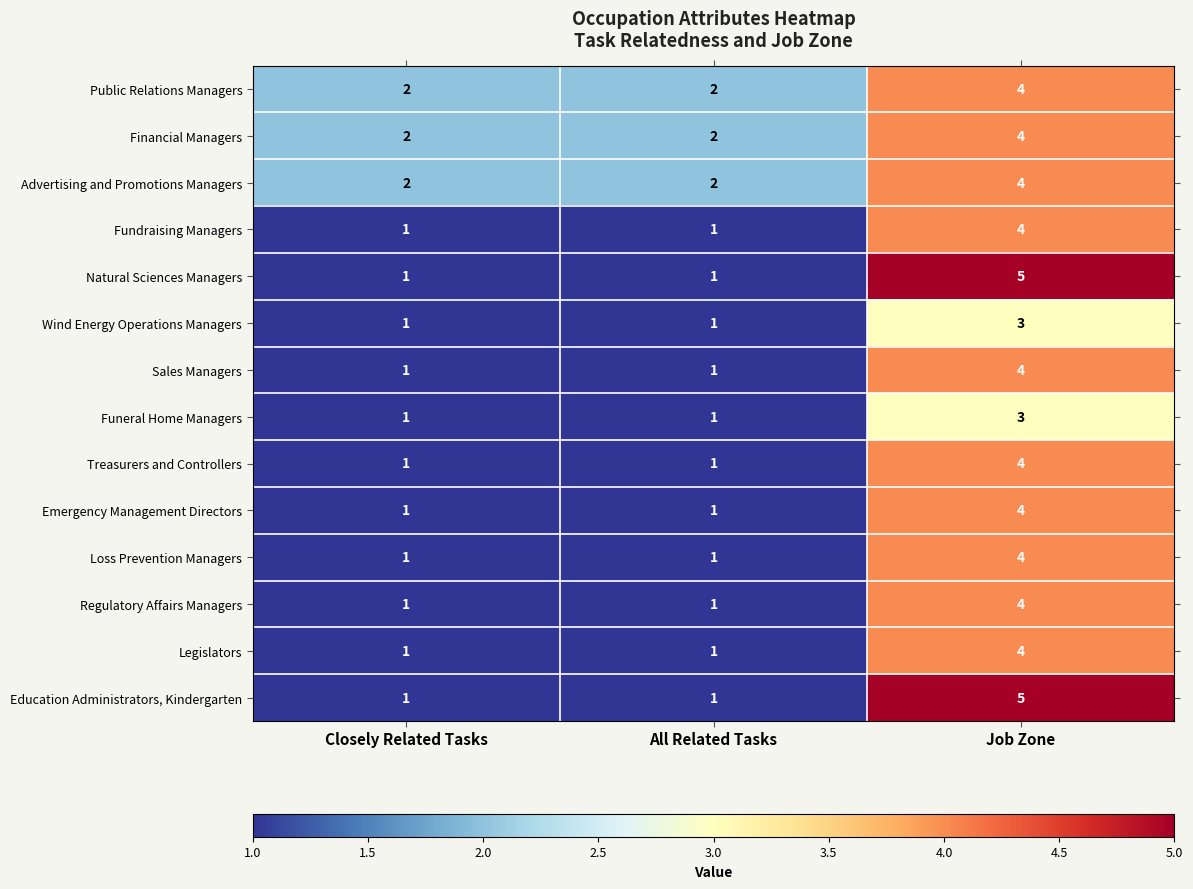

Count the Sales Managers values in the range 1 to 4.

3